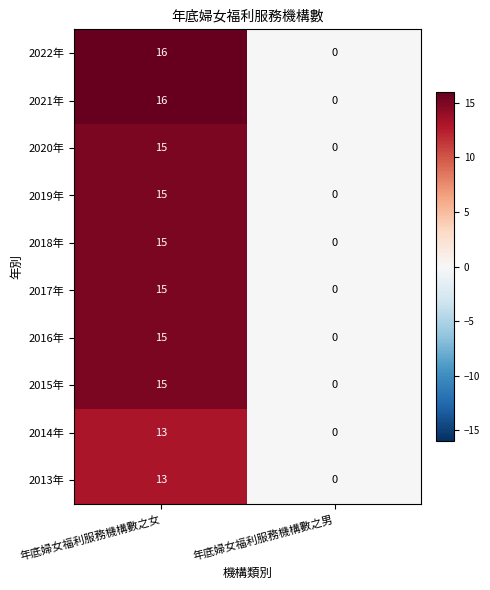

Reading left to right, what are all the values shown in this chart?

2022年: 年底婦女福利服務機構數之女=16	年底婦女福利服務機構數之男=0
2021年: 年底婦女福利服務機構數之女=16	年底婦女福利服務機構數之男=0
2020年: 年底婦女福利服務機構數之女=15	年底婦女福利服務機構數之男=0
2019年: 年底婦女福利服務機構數之女=15	年底婦女福利服務機構數之男=0
2018年: 年底婦女福利服務機構數之女=15	年底婦女福利服務機構數之男=0
2017年: 年底婦女福利服務機構數之女=15	年底婦女福利服務機構數之男=0
2016年: 年底婦女福利服務機構數之女=15	年底婦女福利服務機構數之男=0
2015年: 年底婦女福利服務機構數之女=15	年底婦女福利服務機構數之男=0
2014年: 年底婦女福利服務機構數之女=13	年底婦女福利服務機構數之男=0
2013年: 年底婦女福利服務機構數之女=13	年底婦女福利服務機構數之男=0